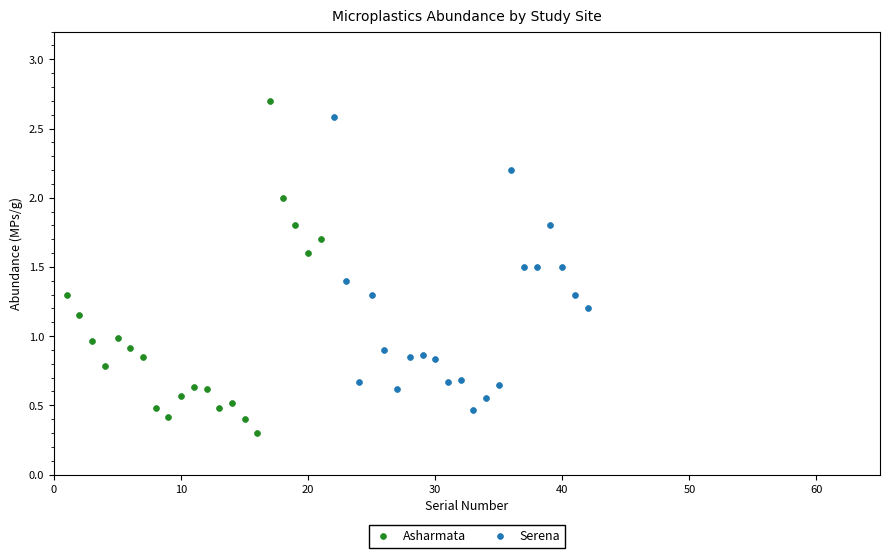

Which series has the widest spread of Y values?

Asharmata